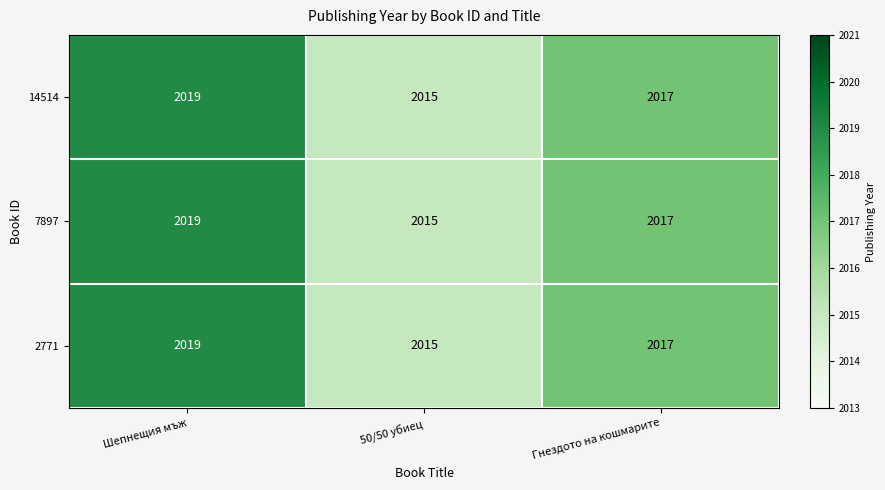

Rank the categories by 2771 value from highest to lowest.

Шепнещия мъж, Гнездото на кошмарите, 50/50 убиец